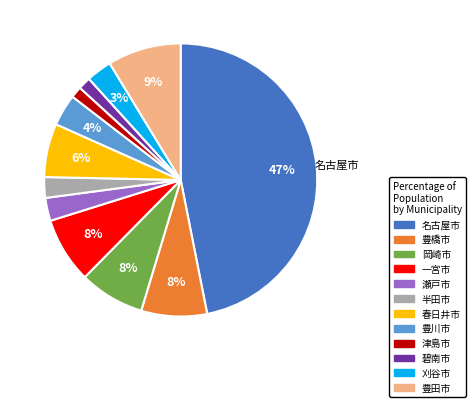

Does 豊橋市 account for over 50% of the chart?

No